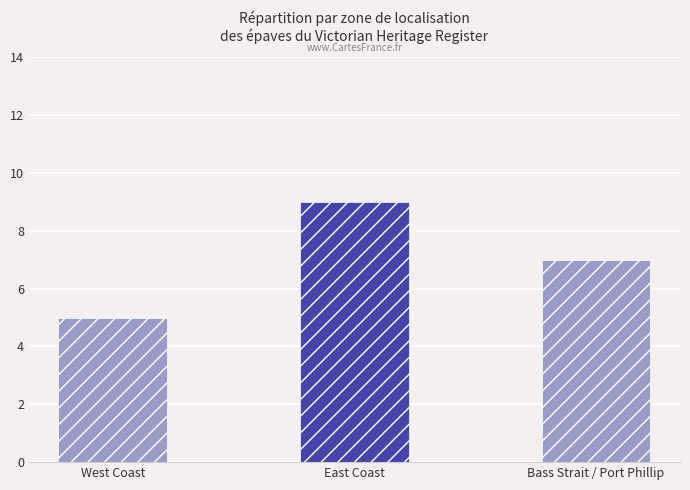

Rank the categories by value from lowest to highest.

West Coast, Bass Strait / Port Phillip, East Coast